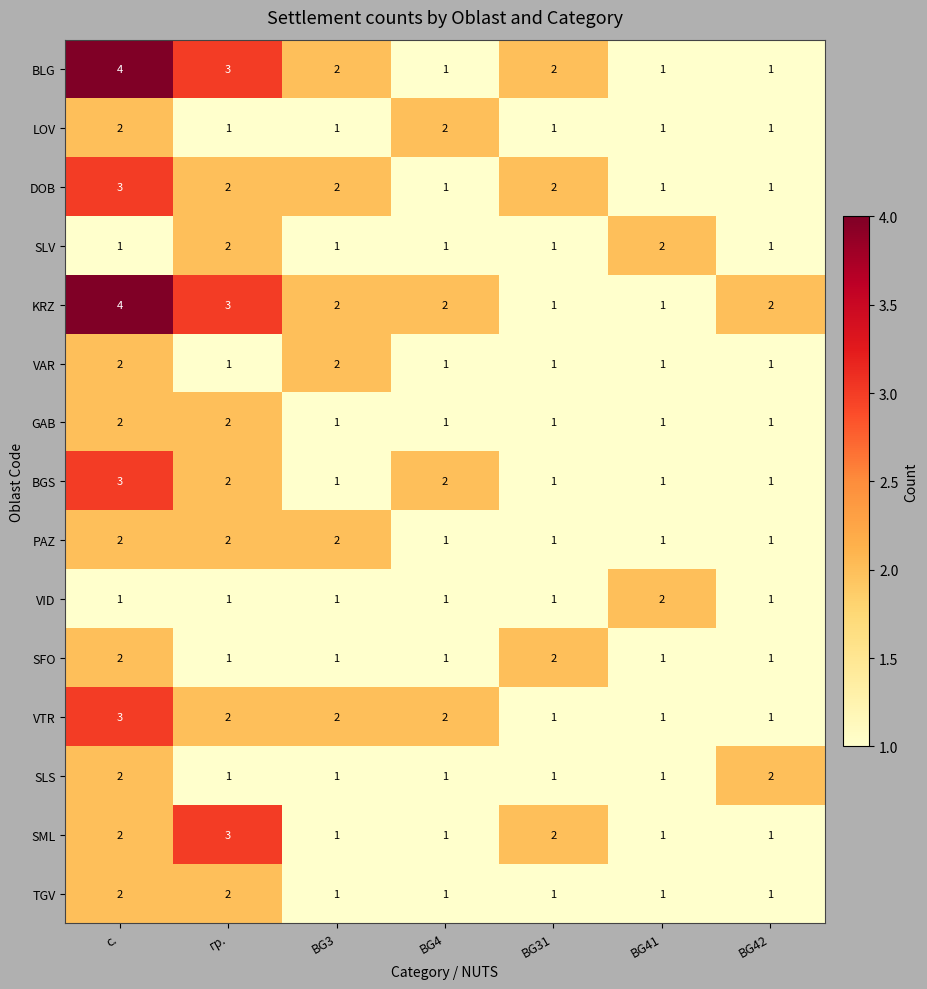

How many series are shown in this chart?

15